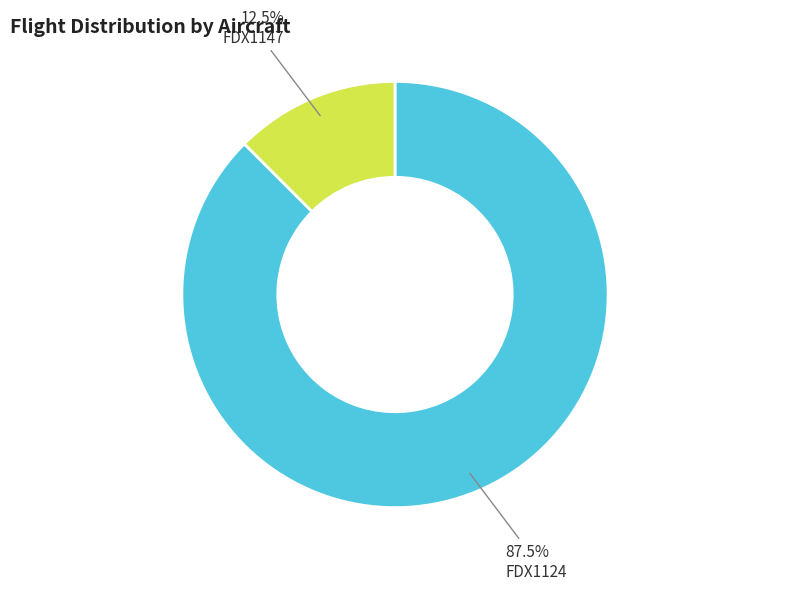

Do FDX1147 and FDX1124 together represent more than half of the pie?

Yes